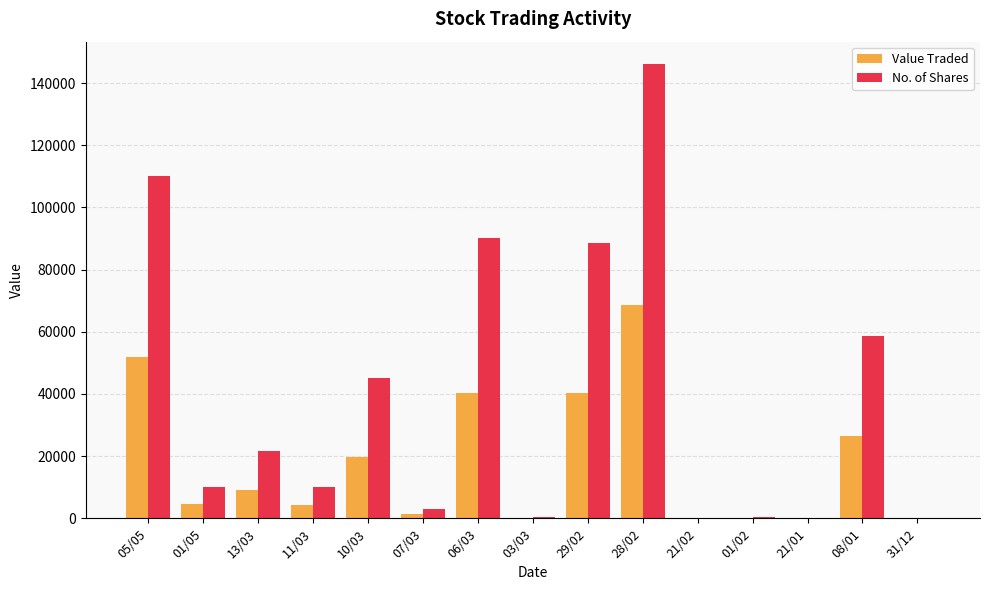

What is the maximum value shown in the chart?

146000